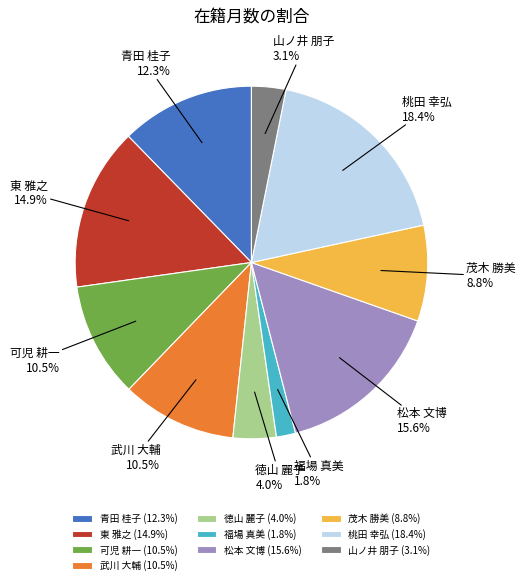

Which category has the smallest portion of the pie?

福場 真美